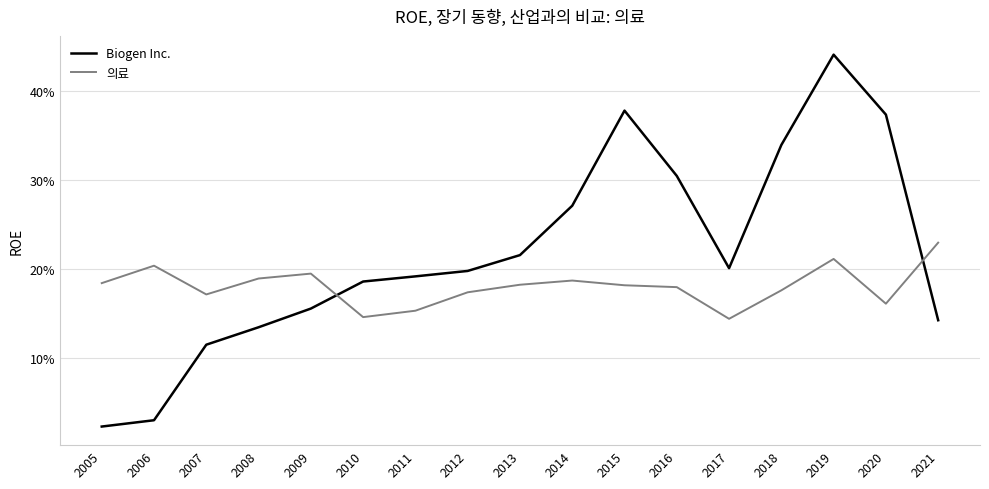

True or false: Biogen Inc. has a value of 0.2 at 2011.

True